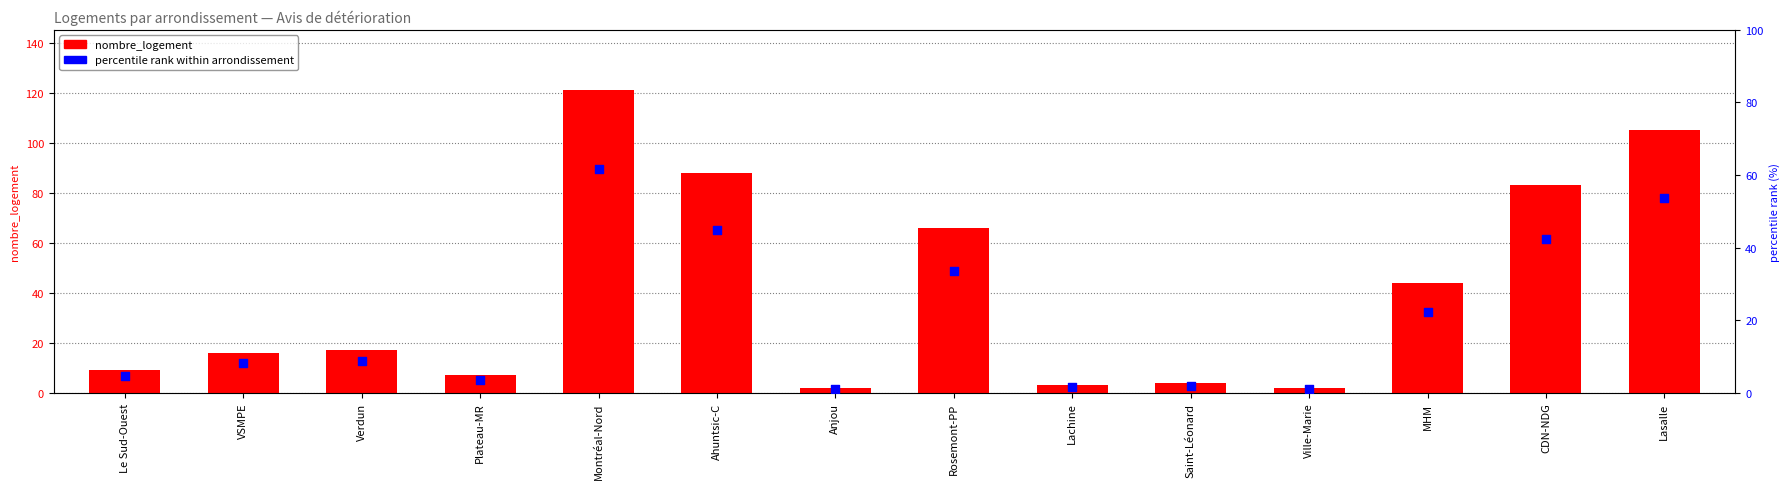

Which series contains the highest Y value?

nombre_logement